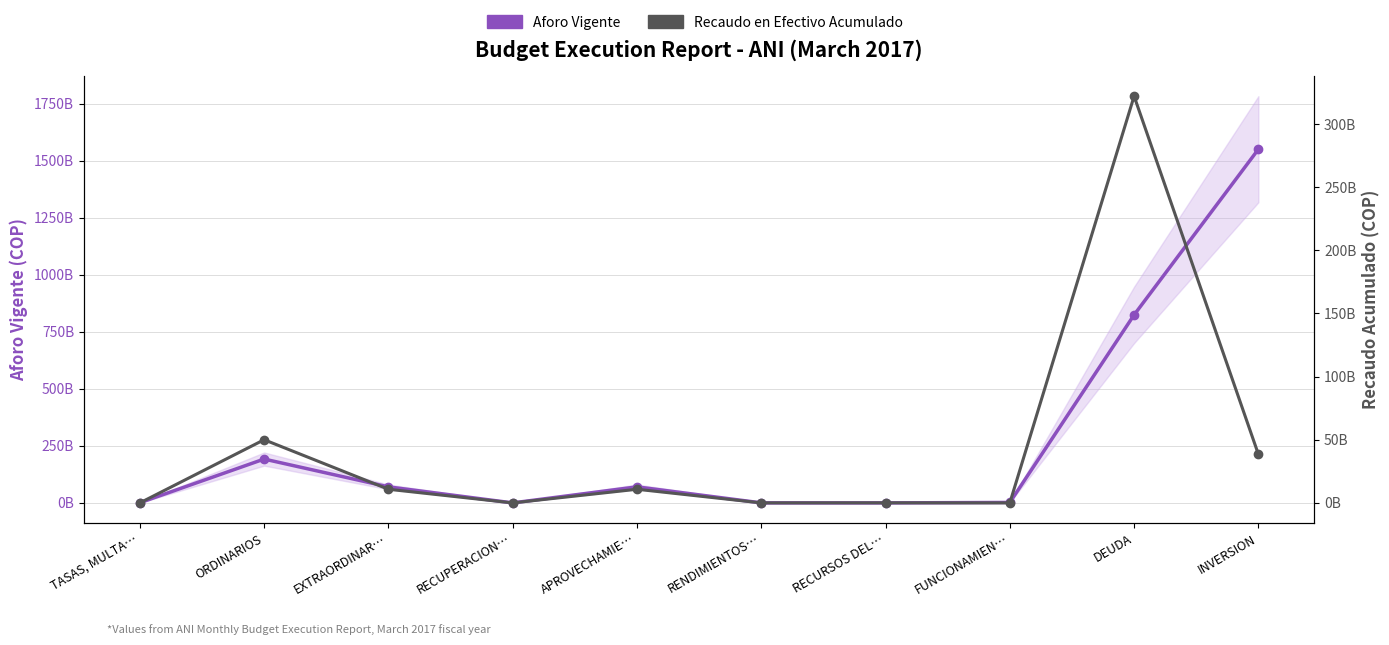

Rank the series by their average value, from highest to lowest.

Aforo Vigente, Recaudo en Efectivo Acumulado